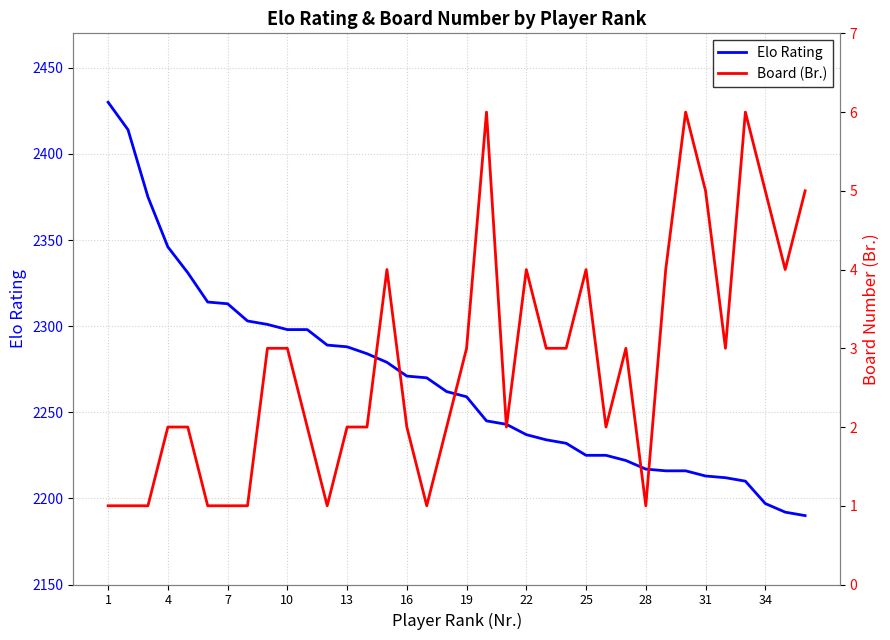

Does the chart display data point markers on the line(s)?

No